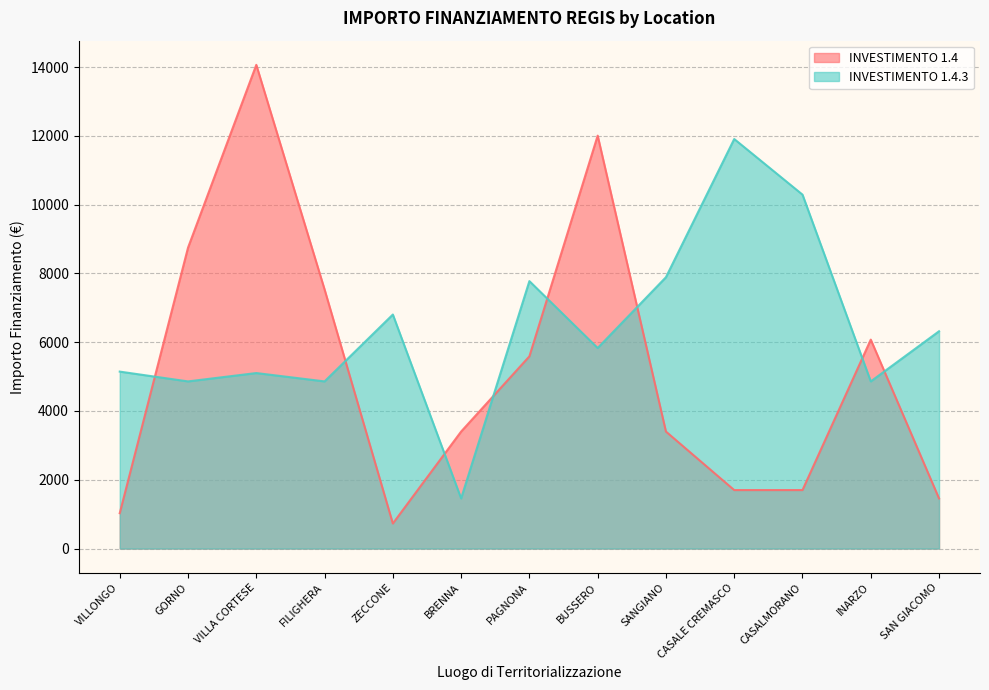

What is the sum of all INVESTIMENTO 1.4 values?

67435